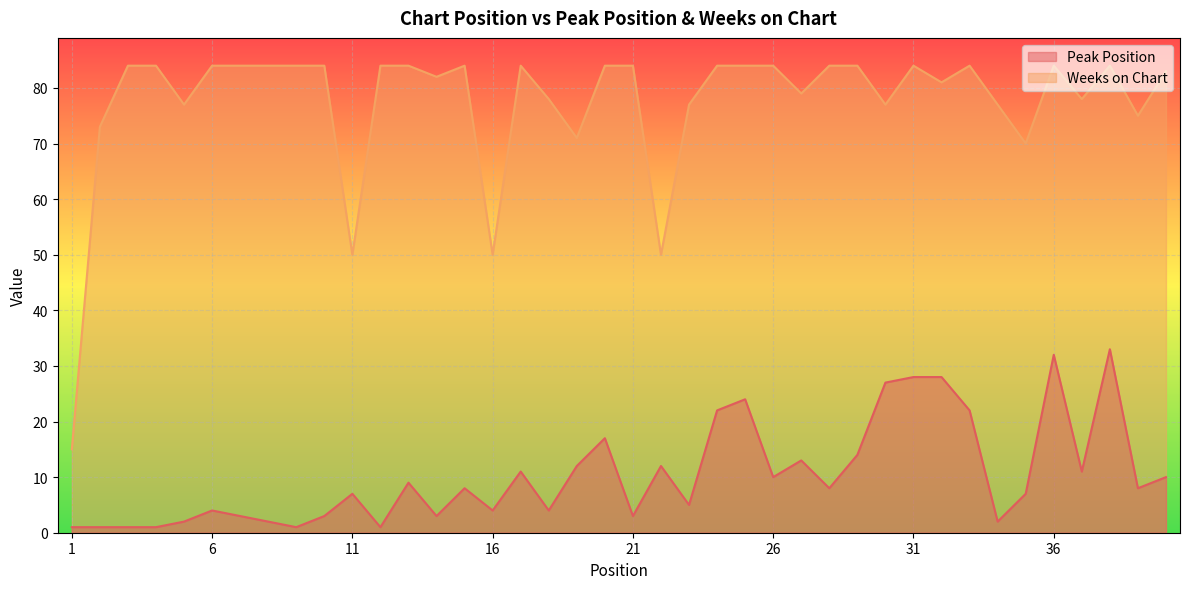

What is the value of the Weeks on Chart point at the 7th from the left?

84